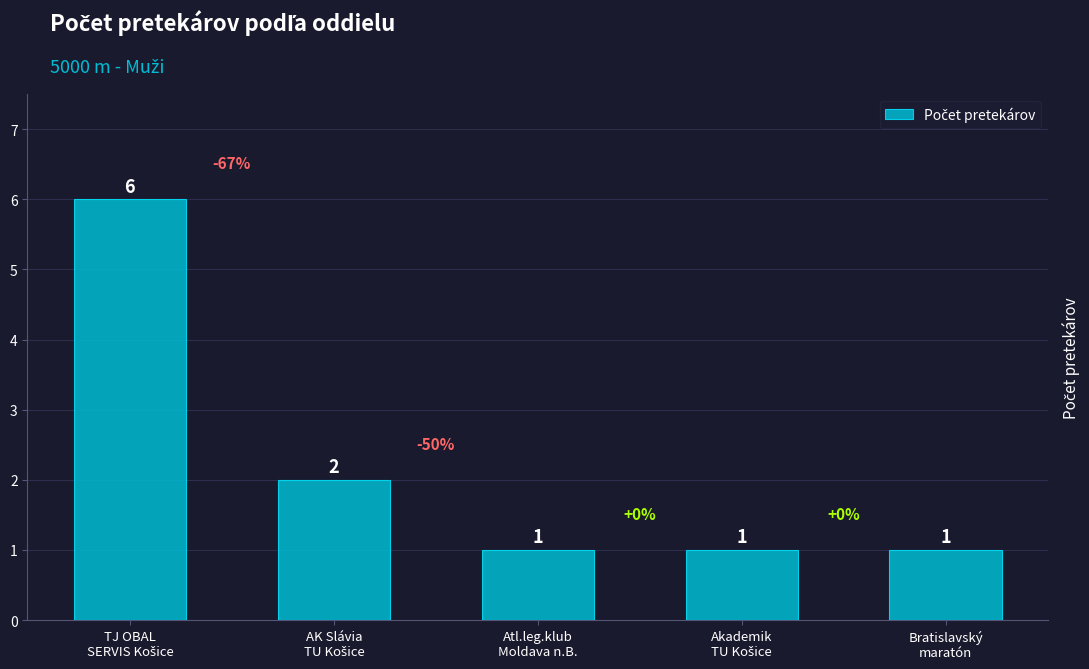

What is the maximum value shown in the chart?

6